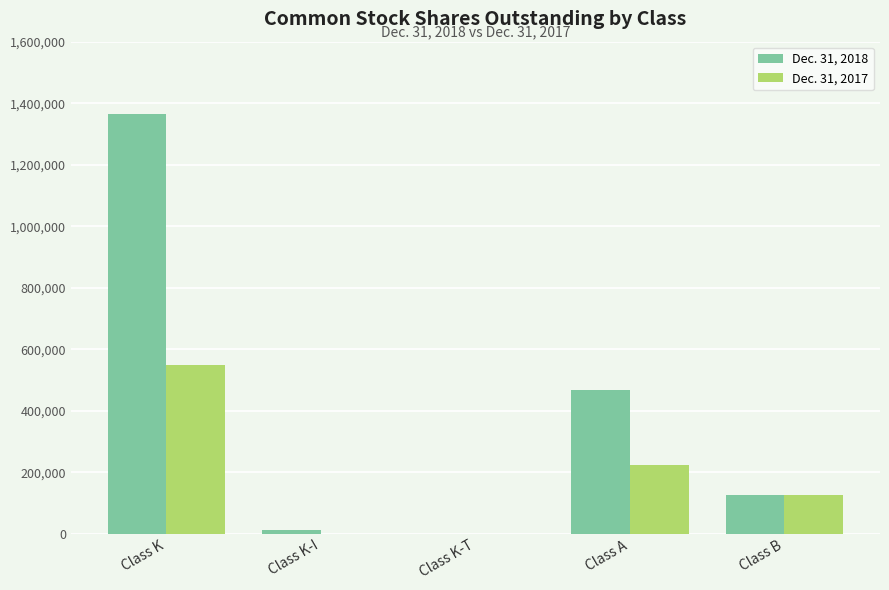

Reading left to right, what are all the values shown in this chart?

Dec. 31, 2018: Class K=1364918	Class K-I=12243	Class K-T=510	Class A=468410	Class B=125000
Dec. 31, 2017: Class K=549091	Class K-I=0	Class K-T=0	Class A=222410	Class B=125000